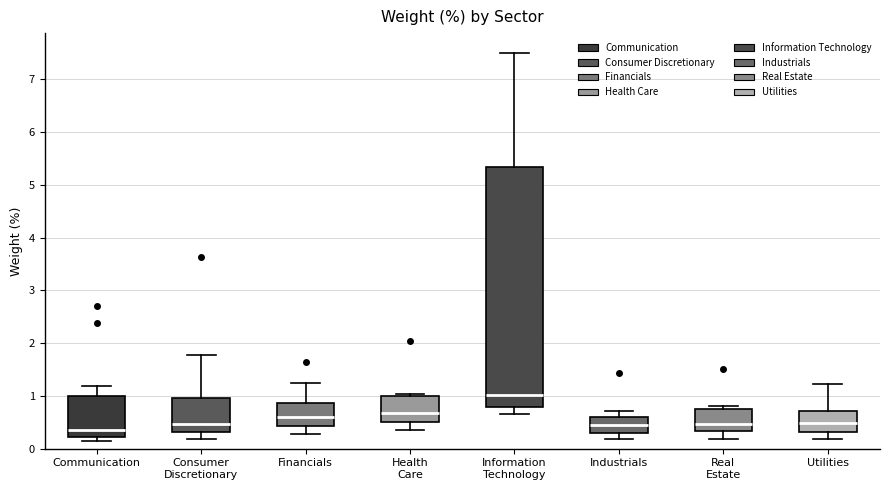

Which box has the highest median line?

Information Technology